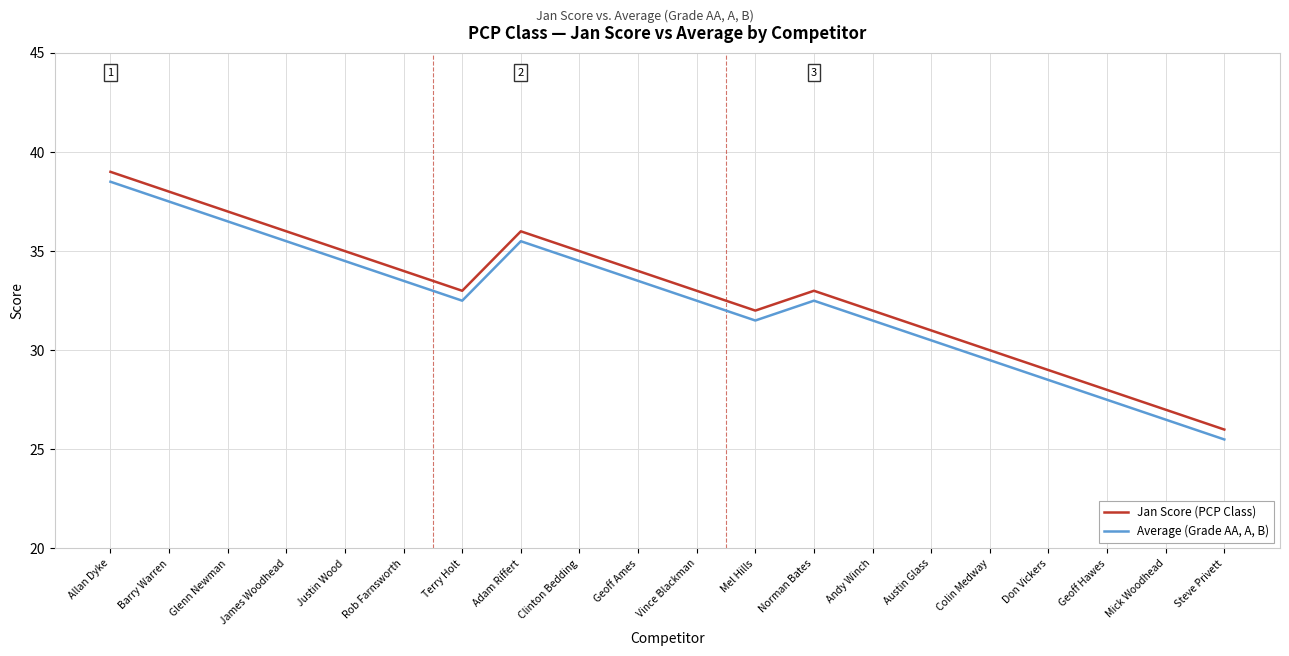

What is the average value of the Average (Grade AA, A, B) series?

32.4